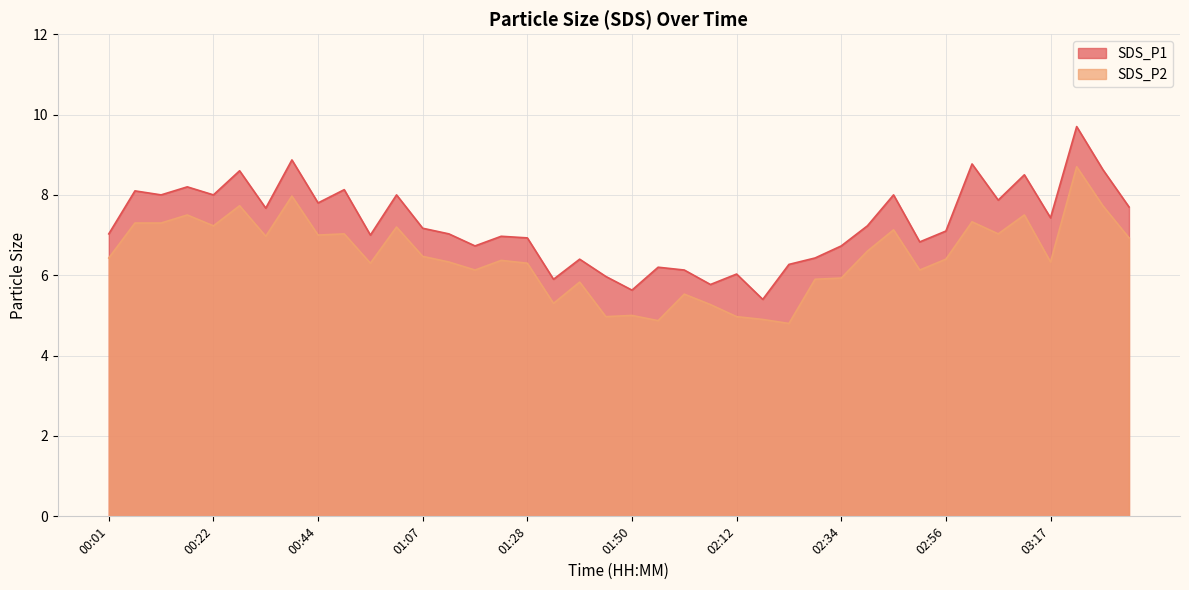

What is the total value across all series at 02:23?

11.1